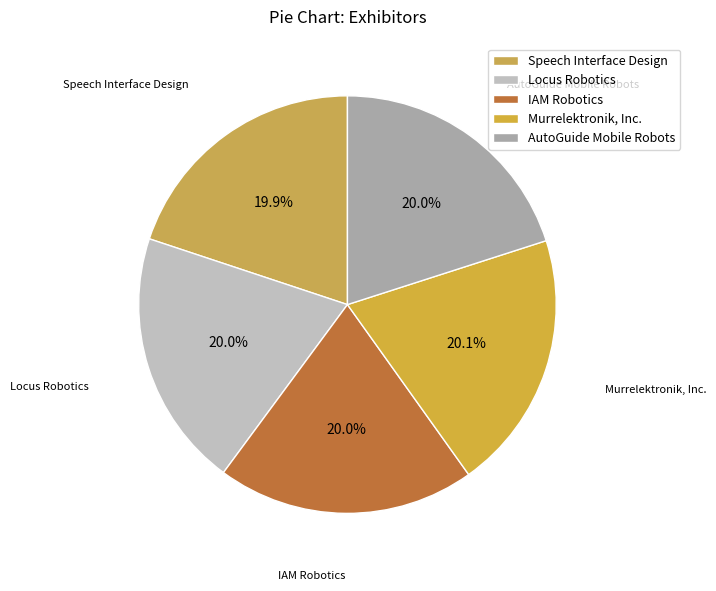

What is the total percentage of Speech Interface Design and Locus Robotics?

39.9%